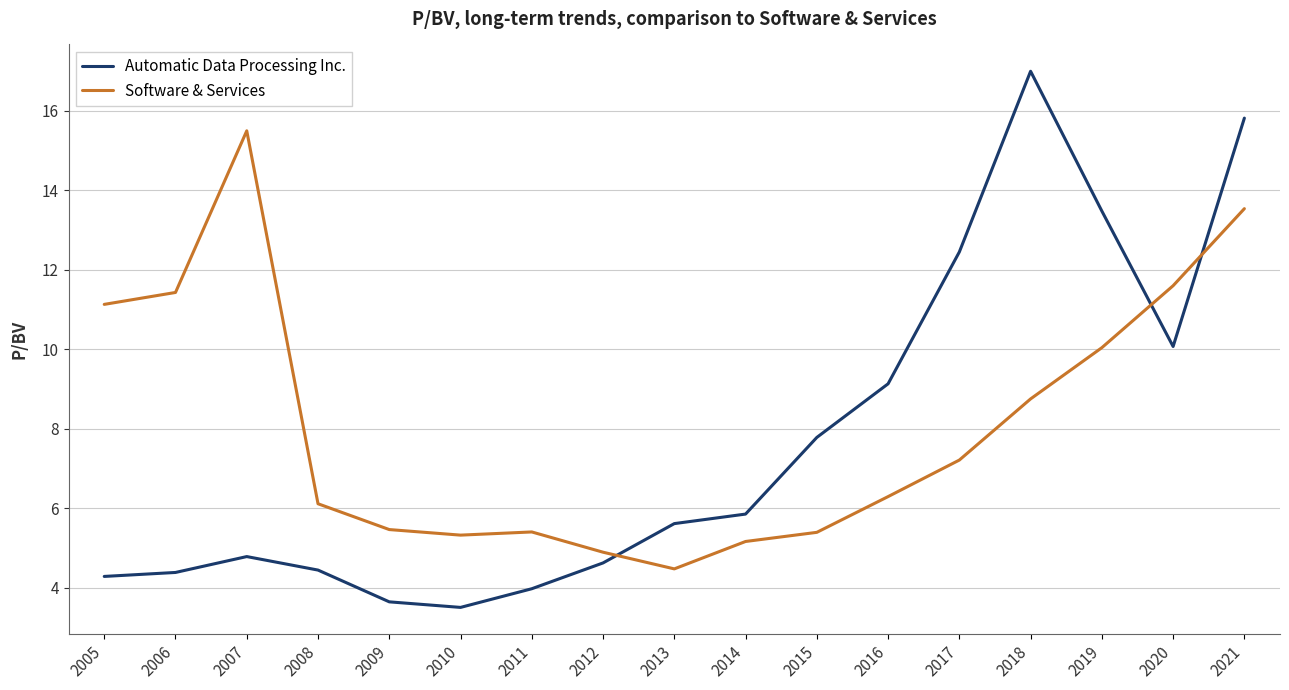

Read the Automatic Data Processing Inc. value at 2013.

5.6